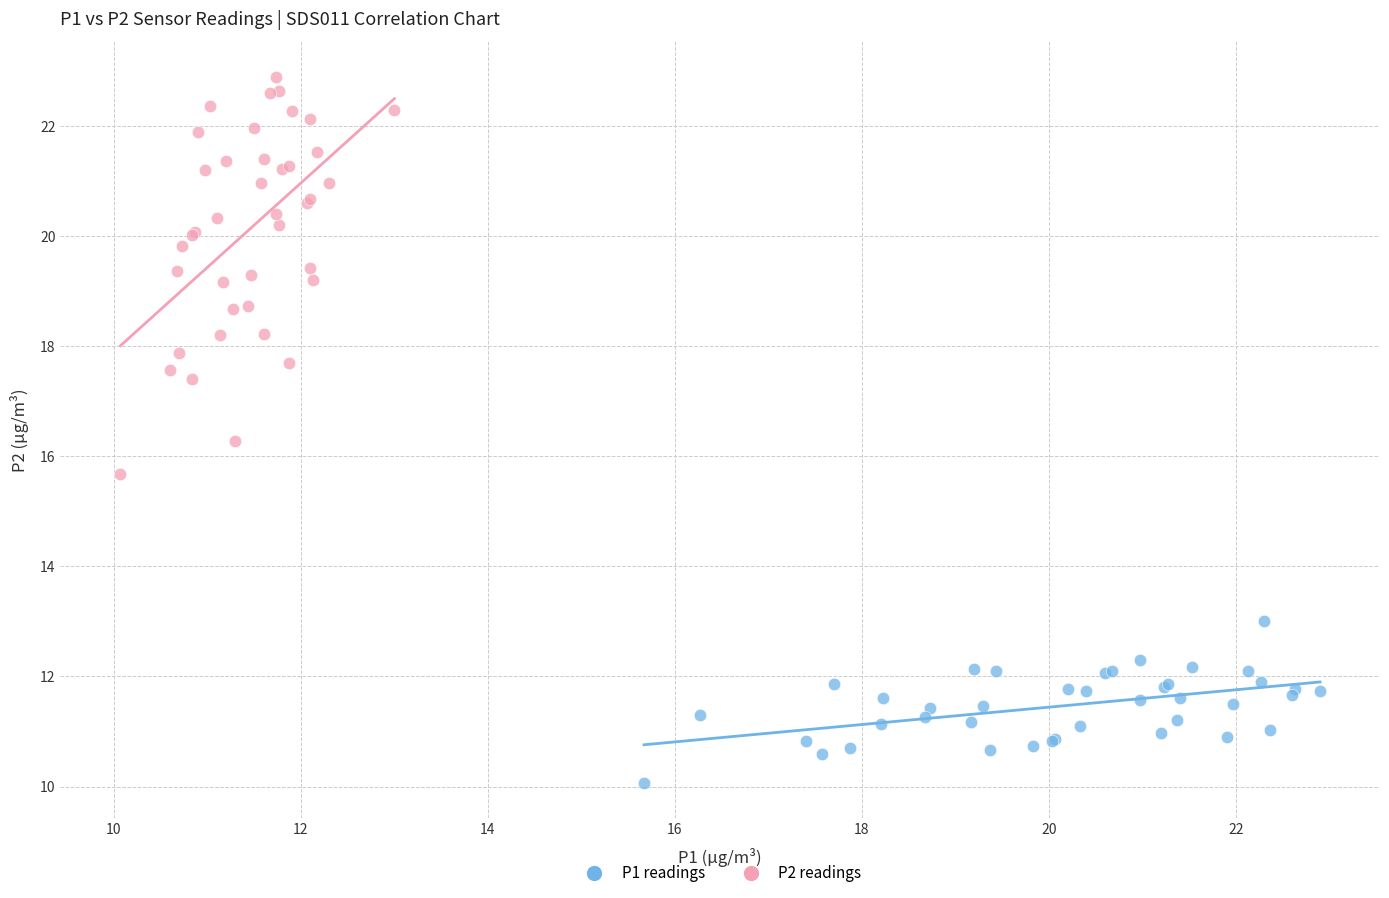

Which series has the widest spread of Y values?

P2 readings